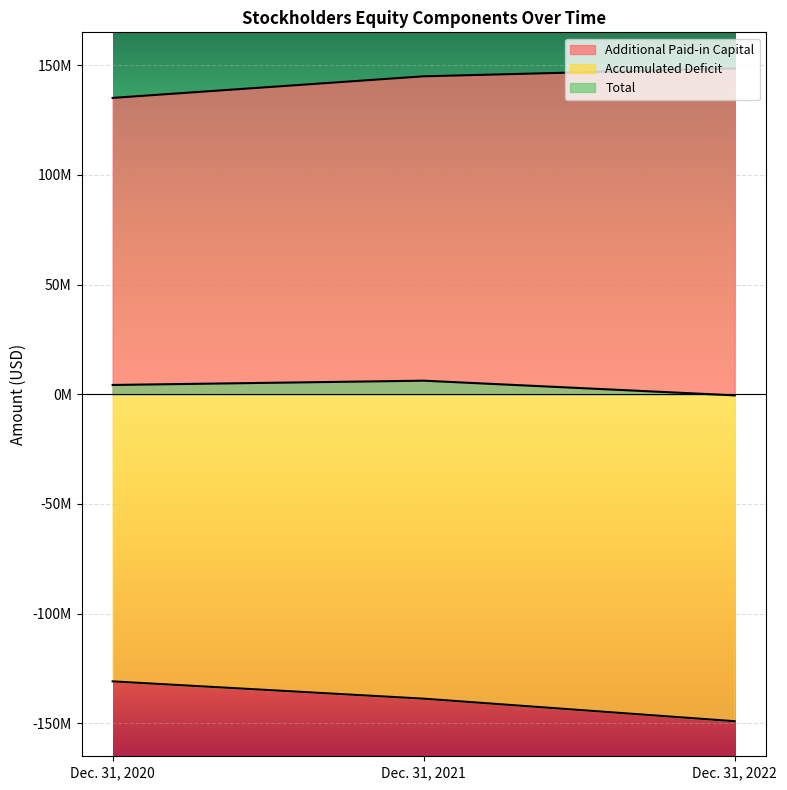

The value of Accumulated Deficit at Dec. 31, 2021 is -221068505. True or false?

False